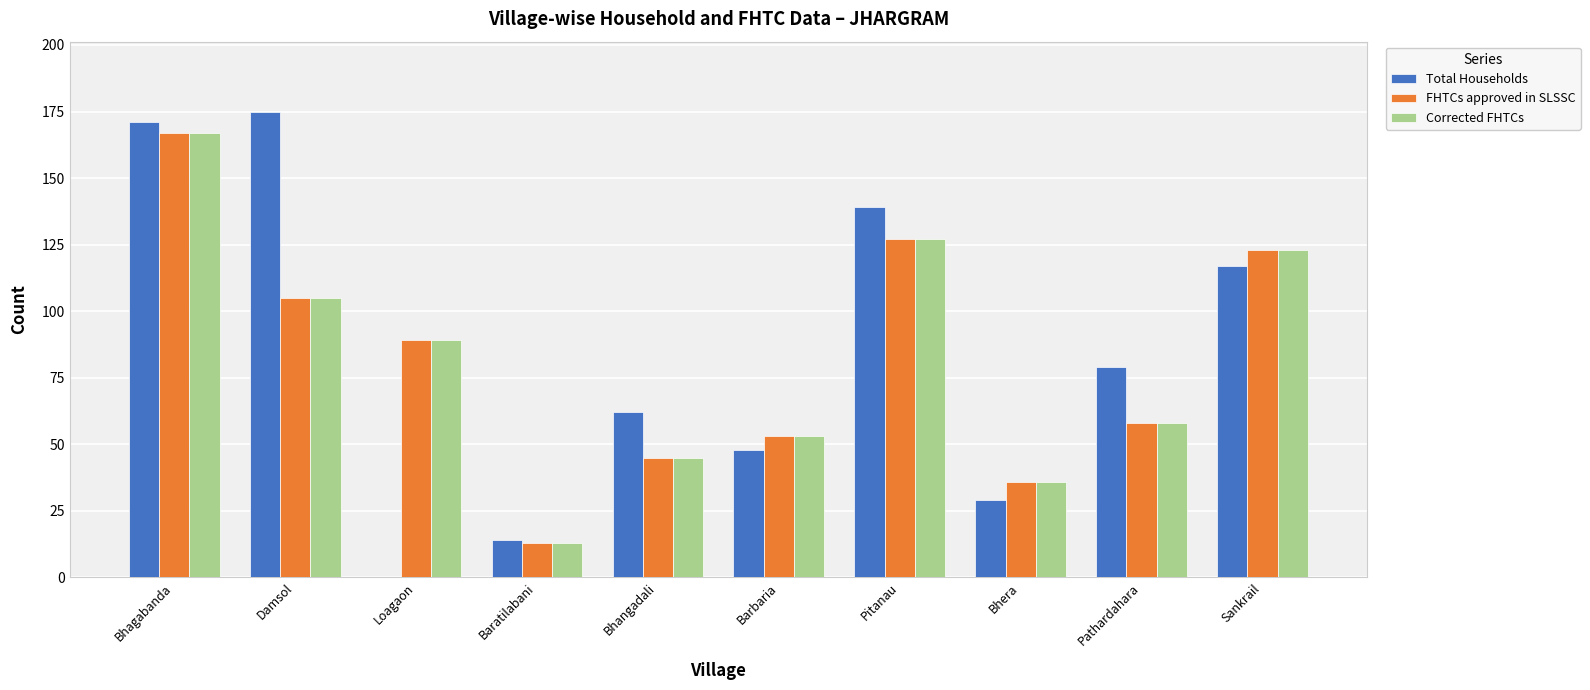

The value of Corrected FHTCs at Loagaon is 89. True or false?

True